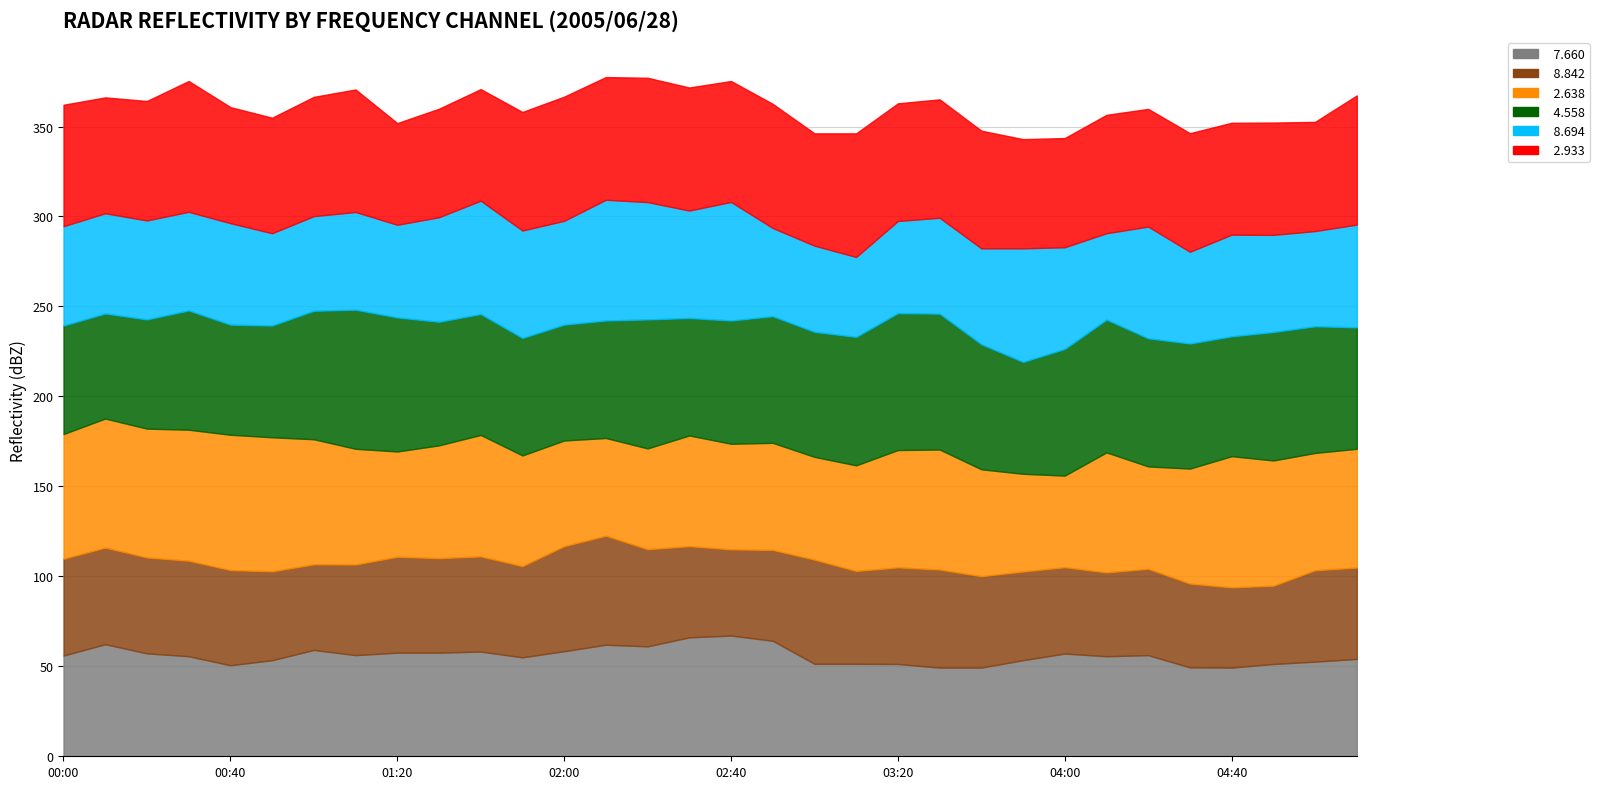

Where is the first local minimum for   2.933?

00:10